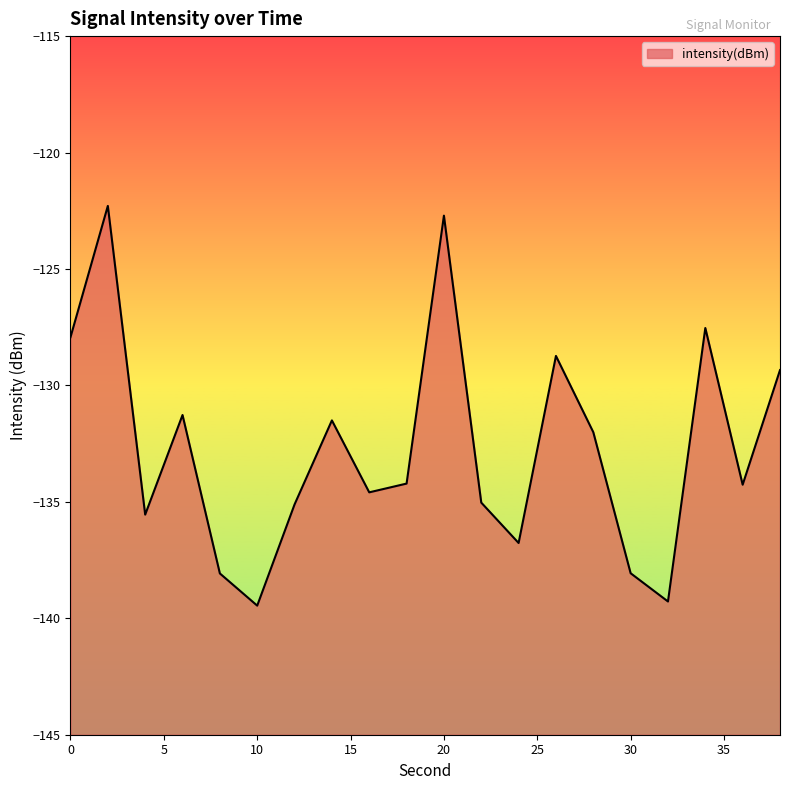

Does the chart display data point markers on the line(s)?

No